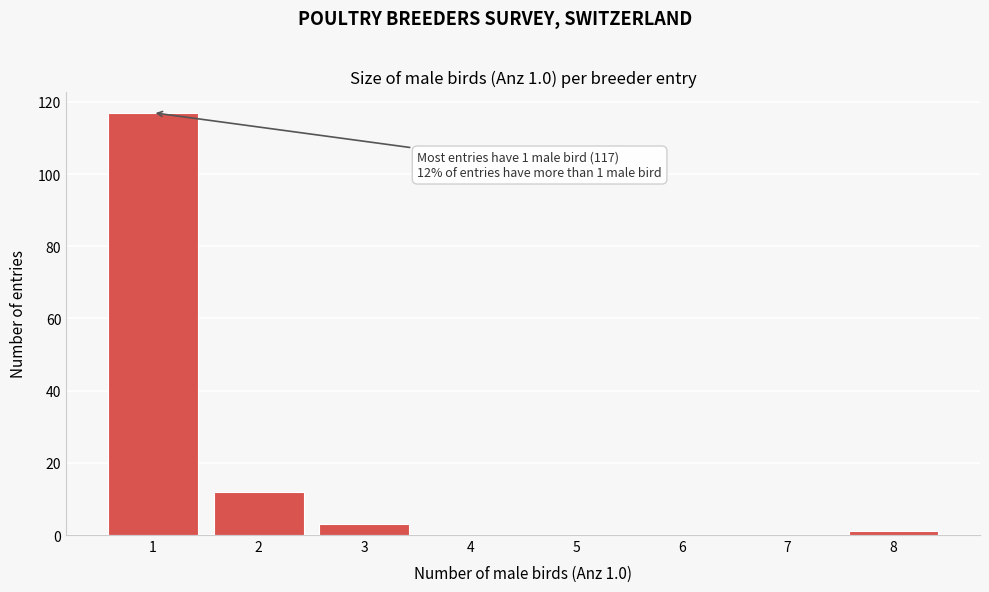

Reading left to right, extract all data points from this chart.

1=117	2=12	3=3	4=0	5=0	6=0	7=0	8=1